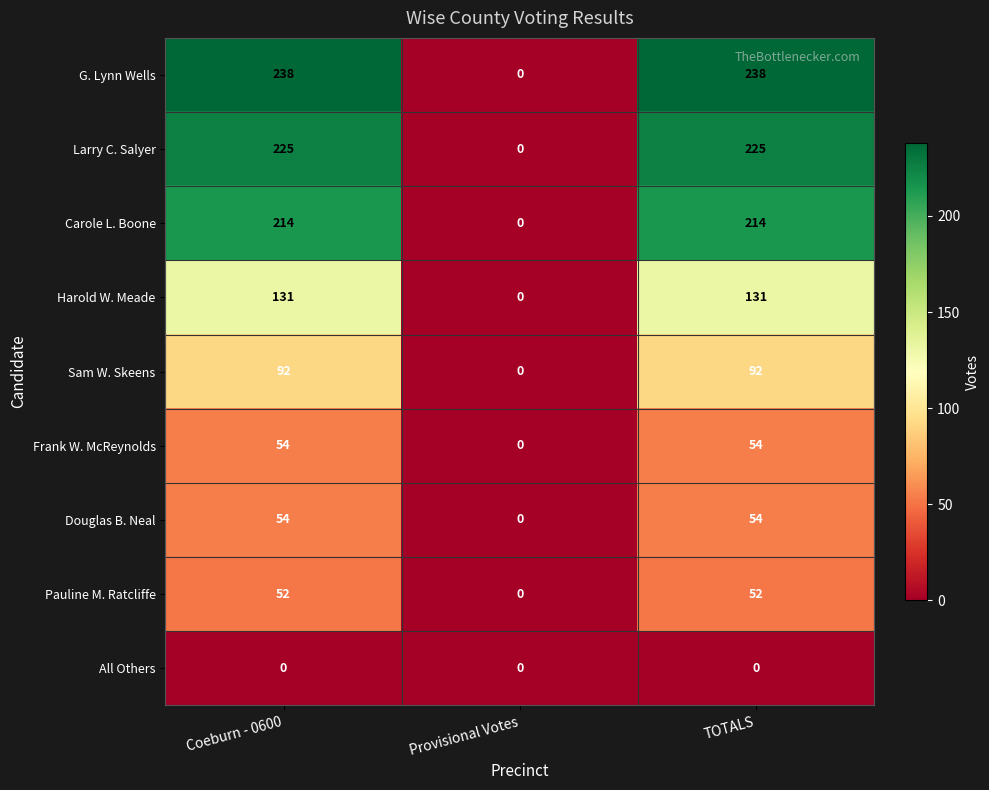

Reading left to right, list all the values displayed in this chart.

G. Lynn Wells: 238	0	238
Larry C. Salyer: 225	0	225
Carole L. Boone: 214	0	214
Harold W. Meade: 131	0	131
Sam W. Skeens: 92	0	92
Frank W. McReynolds: 54	0	54
Douglas B. Neal: 54	0	54
Pauline M. Ratcliffe: 52	0	52
All Others: 0	0	0